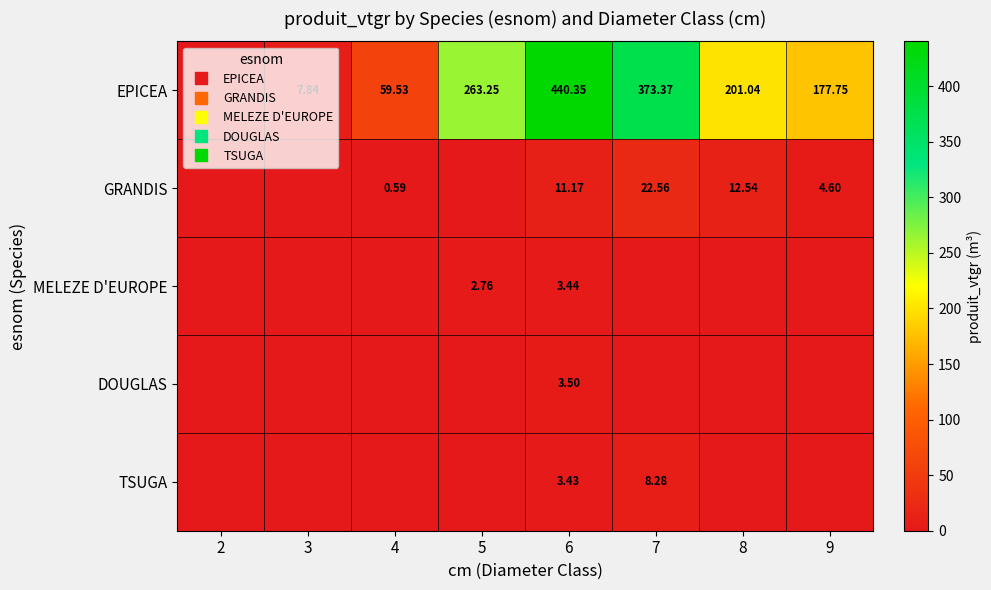

What is the maximum value for MELEZE D'EUROPE?

3.4